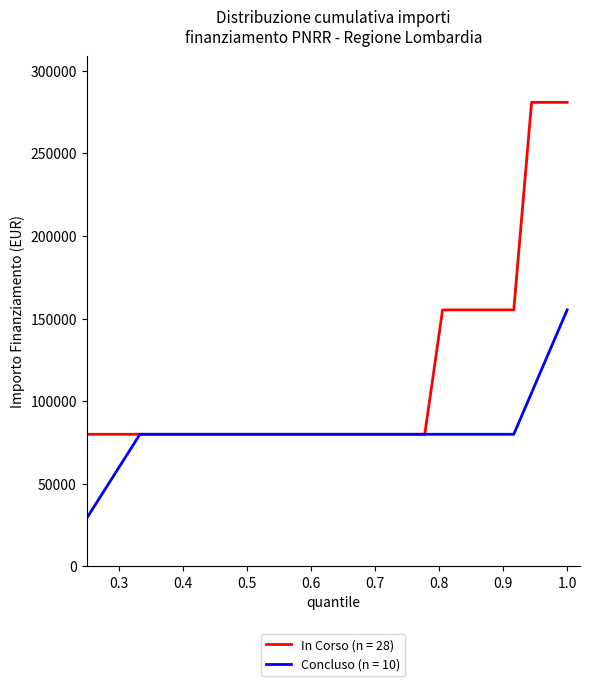

What is the maximum value for In Corso (n = 28)?

280932